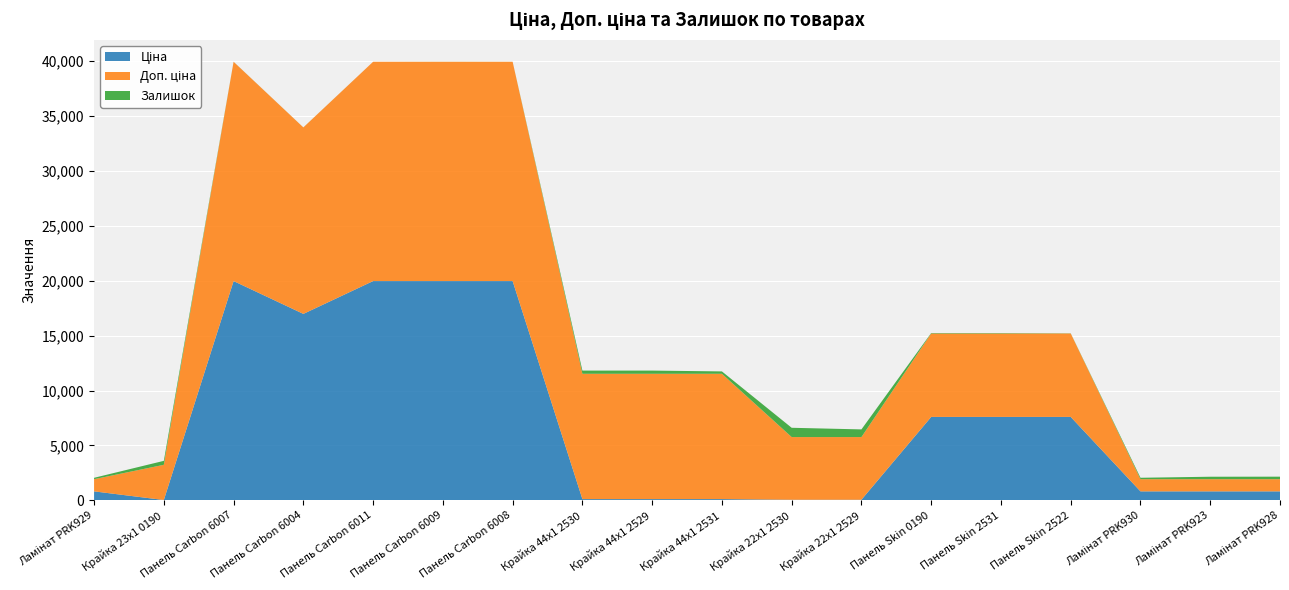

Reading left to right, extract all data points from this chart.

Ціна: Ламінат PRK929=818.5	Крайка 23x1 0190=32.0	Панель Carbon 6007=19964.2	Панель Carbon 6004=16976.3	Панель Carbon 6011=19964.2	Панель Carbon 6009=19964.2	Панель Carbon 6008=19964.2	Крайка 44x1 2530=114.1	Крайка 44x1 2529=114.1	Крайка 44x1 2531=114.1	Крайка 22x1 2530=57.0	Крайка 22x1 2529=57.0	Панель Skin 0190=7596.5	Панель Skin 2531=7596.5	Панель Skin 2522=7596.5	Ламінат PRK930=818.5	Ламінат PRK923=818.5	Ламінат PRK928=818.5
Доп. ціна: Ламінат PRK929=1109.2	Крайка 23x1 0190=3205.0	Панель Carbon 6007=19964.2	Панель Carbon 6004=16976.3	Панель Carbon 6011=19964.2	Панель Carbon 6009=19964.2	Панель Carbon 6008=19964.2	Крайка 44x1 2530=11410.0	Крайка 44x1 2529=11410.0	Крайка 44x1 2531=11410.0	Крайка 22x1 2530=5705.0	Крайка 22x1 2529=5705.0	Панель Skin 0190=7596.5	Панель Skin 2531=7596.5	Панель Skin 2522=7596.5	Ламінат PRK930=1109.2	Ламінат PRK923=1109.2	Ламінат PRK928=1109.2
Залишок: Ламінат PRK929=125.0	Крайка 23x1 0190=360.0	Панель Carbon 6007=5.0	Панель Carbon 6004=4.0	Панель Carbon 6011=1.0	Панель Carbon 6009=5.0	Панель Carbon 6008=3.0	Крайка 44x1 2530=289.0	Крайка 44x1 2529=290.0	Крайка 44x1 2531=215.0	Крайка 22x1 2530=845.0	Крайка 22x1 2529=698.0	Панель Skin 0190=43.0	Панель Skin 2531=39.0	Панель Skin 2522=15.0	Ламінат PRK930=129.0	Ламінат PRK923=223.0	Ламінат PRK928=229.0